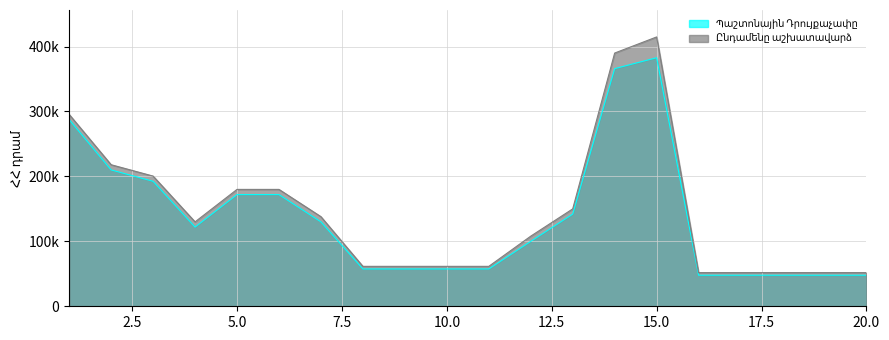

What is the difference between the Պաշտոնային Դրույքաչափը values at 12 and 9?

42500